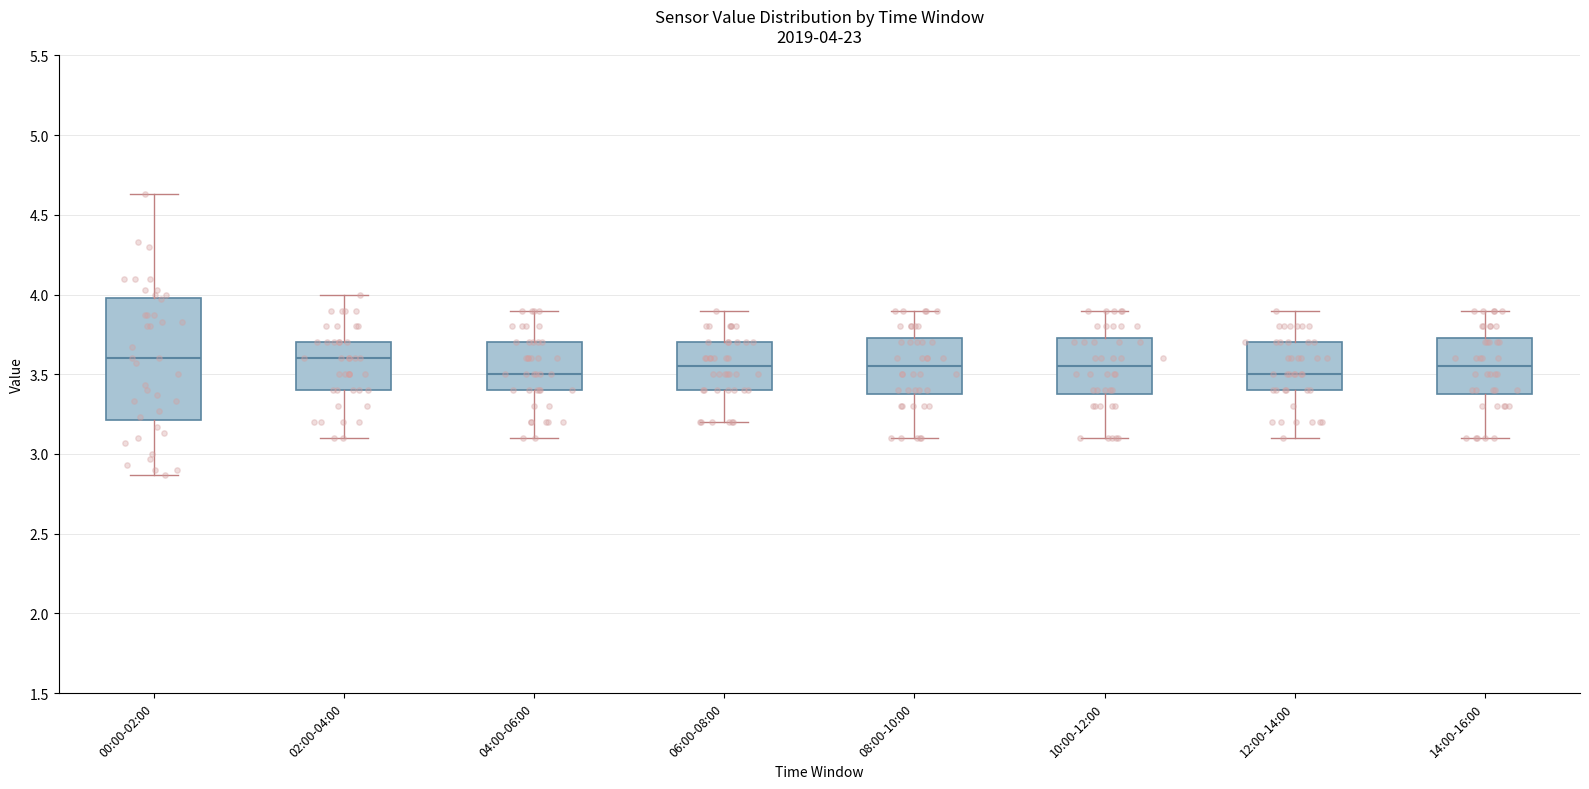

Comparing the boxes themselves (not the whiskers), which one is the tallest?

00:00-02:00